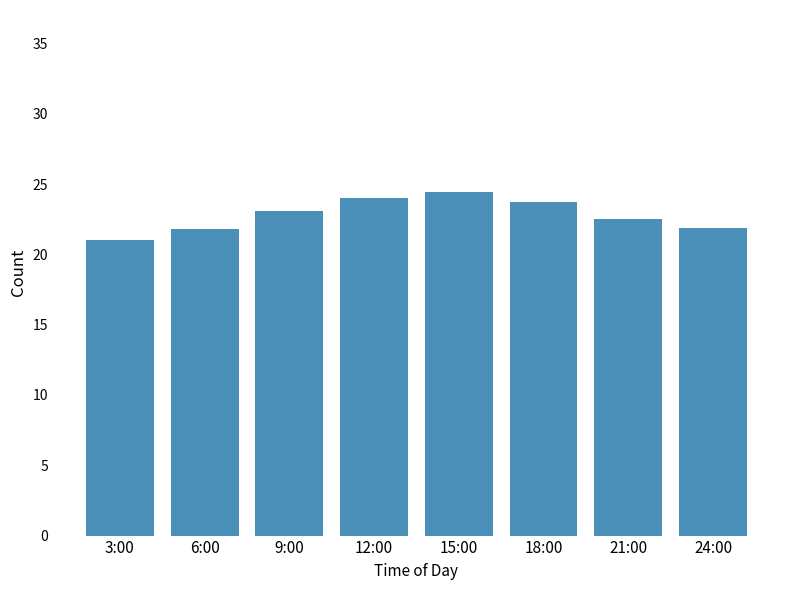

How many bars are there in total?

8